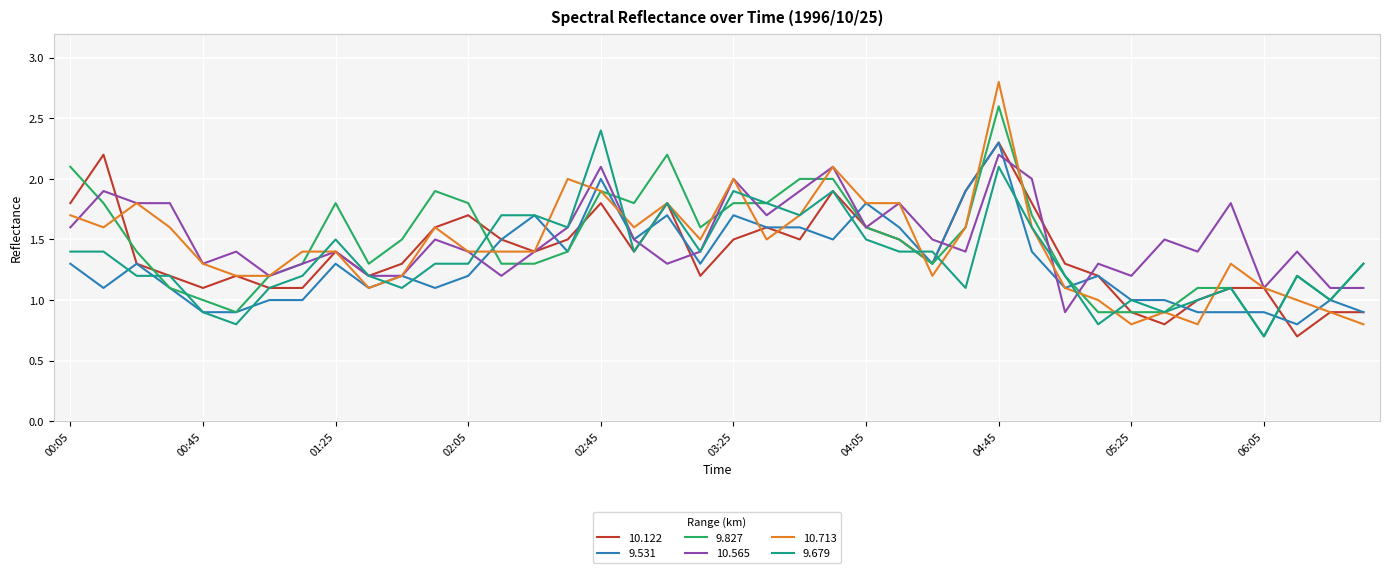

Does the chart have visible grid lines?

Yes